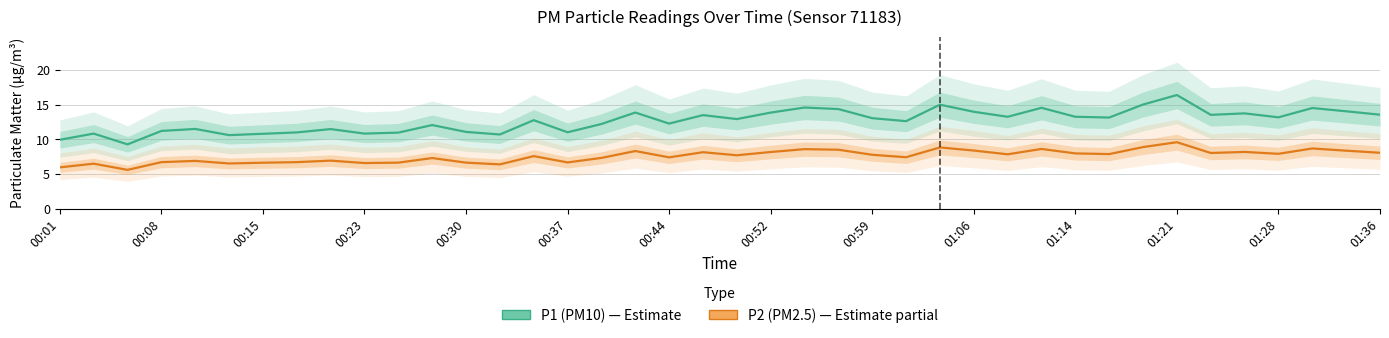

How many interior local valleys does the P2 (PM2.5) series have?

12